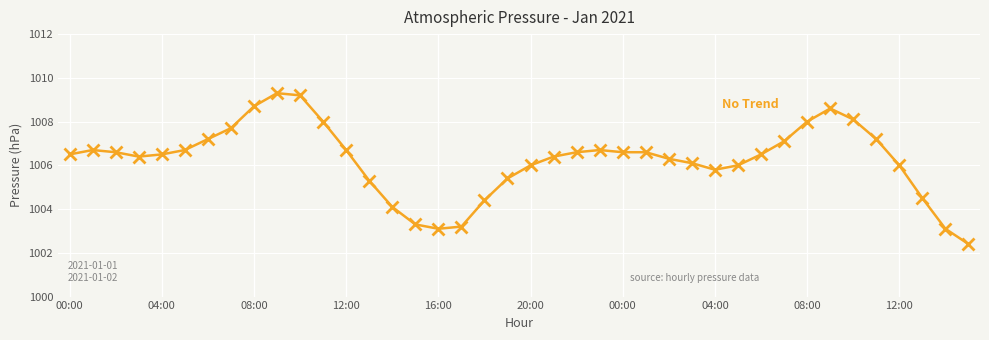

True or false: the data has more than 0 interior local peaks.

True